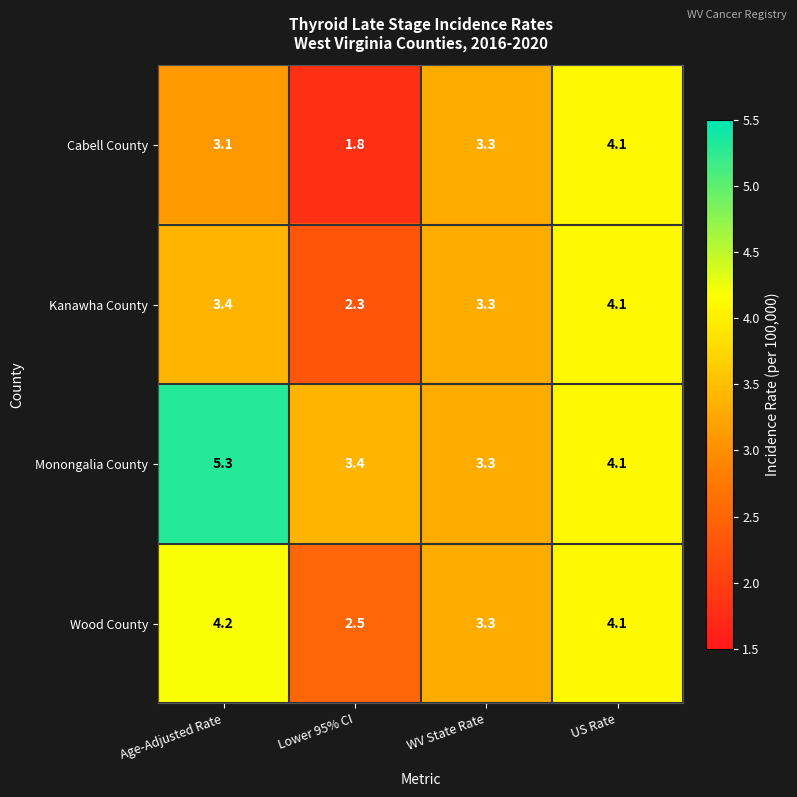

Is it true that Kanawha County equals 5.6 at WV State Rate?

False